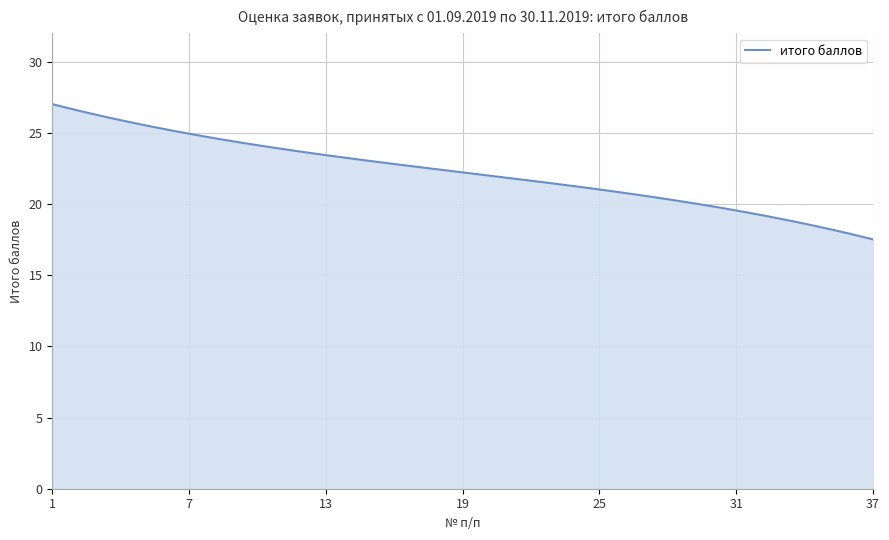

What is the smallest value displayed?

17.5